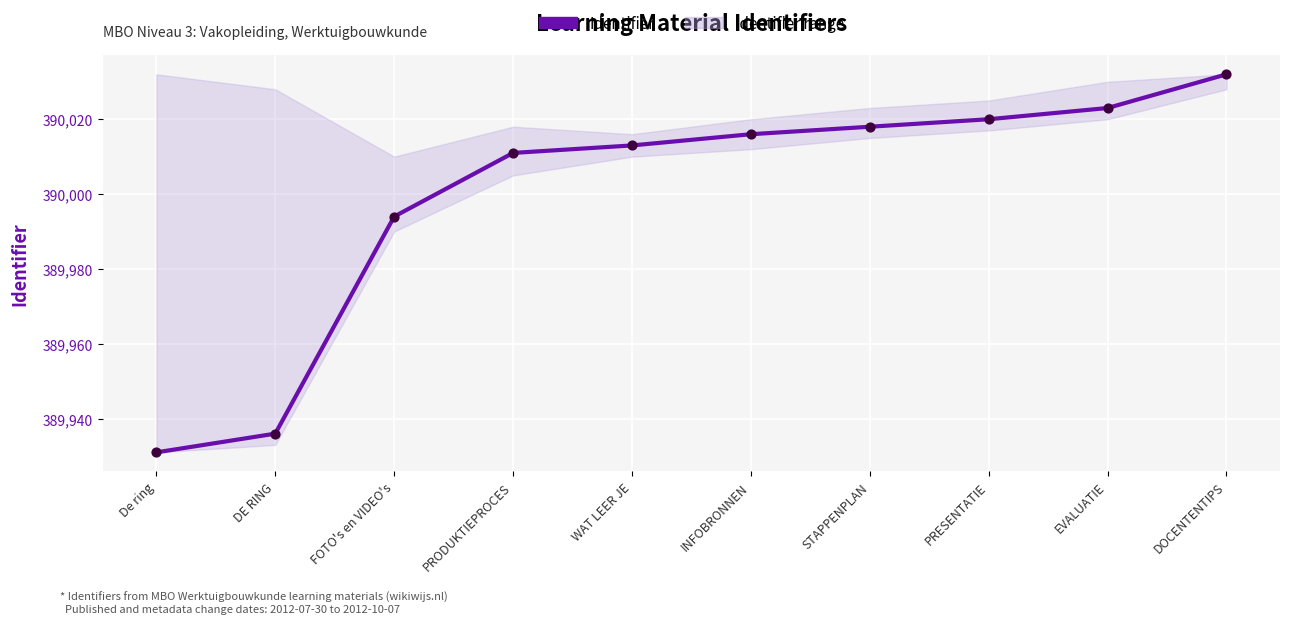

What is the ratio of the value at INFOBRONNEN to the value at PRODUKTIEPROCES?

1.0